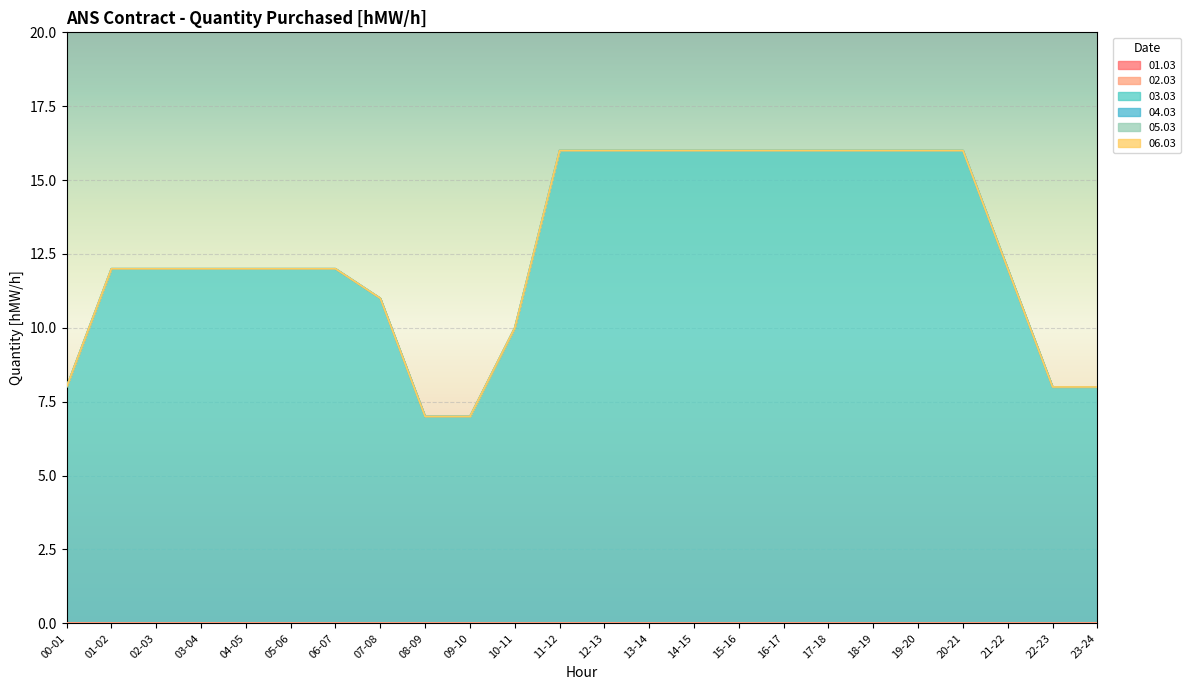

Rank the series at 23-24 from highest to lowest value.

03.03, 01.03, 02.03, 04.03, 05.03, 06.03